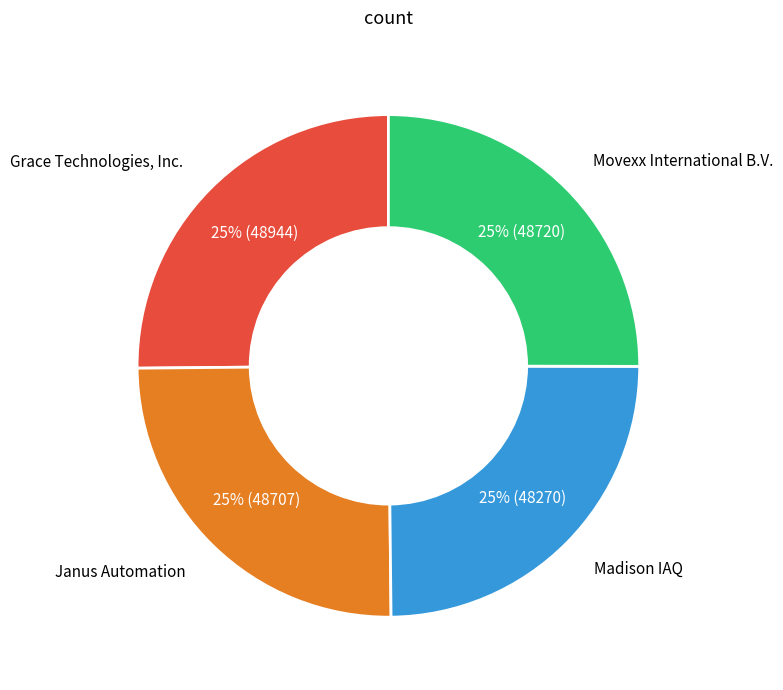

Is there a majority slice in this chart?

No